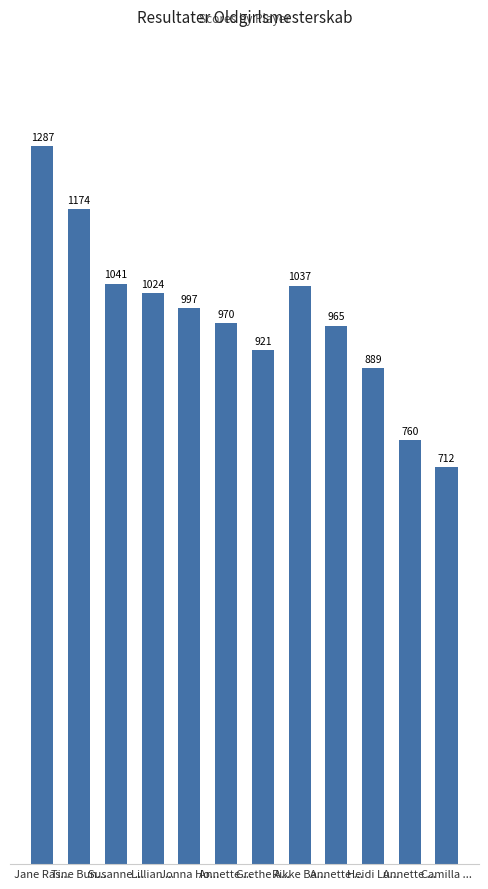

Does the chart contain stacked bars?

No